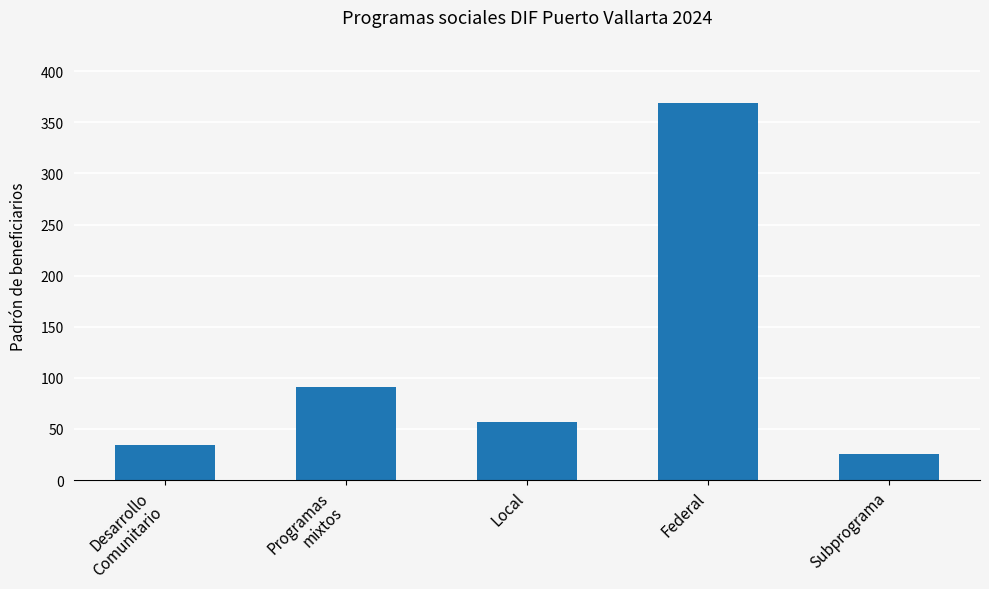

Reading left to right, list all the values displayed in this chart.

Desarrollo
Comunitario=34	Programas
mixtos=91	Local=57	Federal=369	Subprograma=25